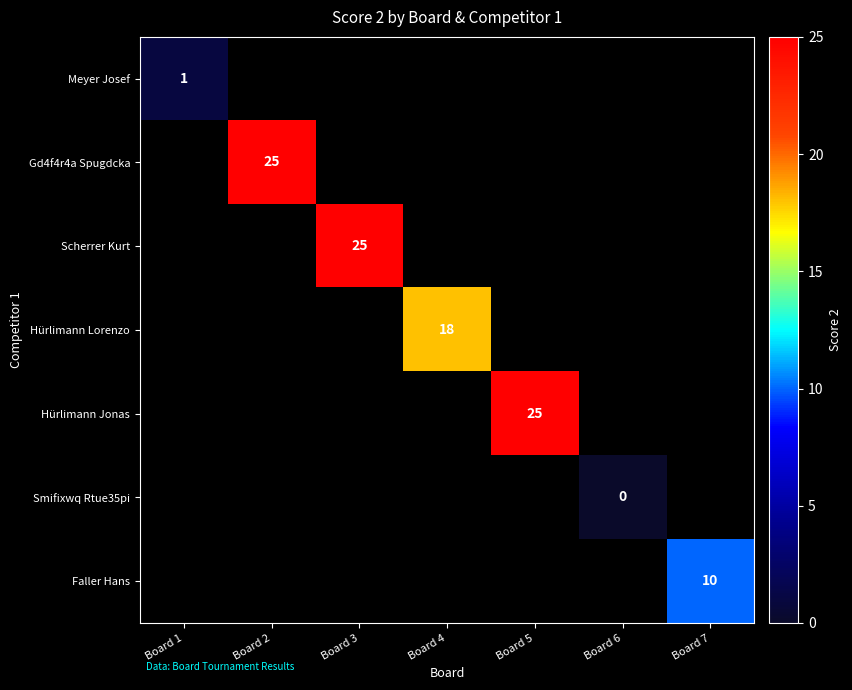

Between Board 4 and Board 3, which is larger?

Board 3